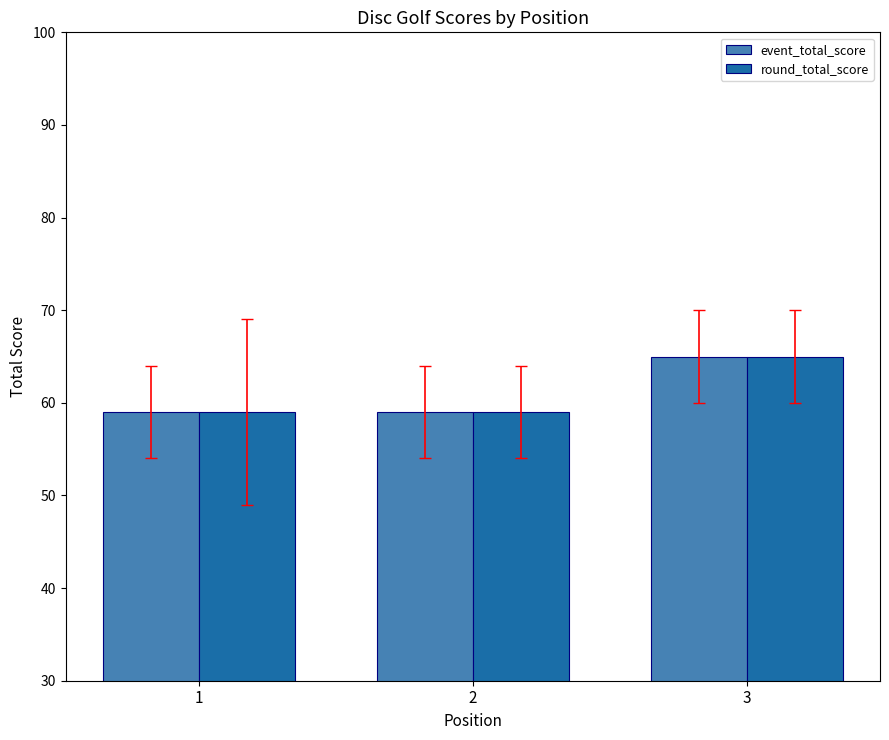

Are the bars grouped side by side (vs. stacked)?

Yes